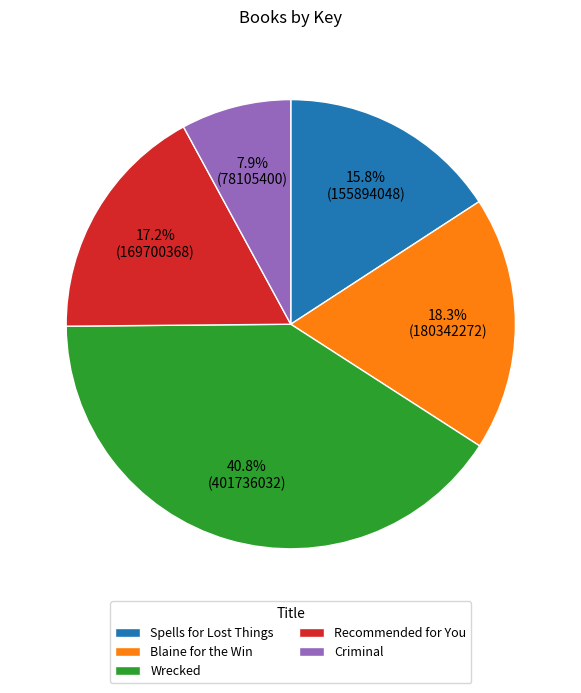

What percentage is the Recommended for You slice, to the nearest percent?

17%